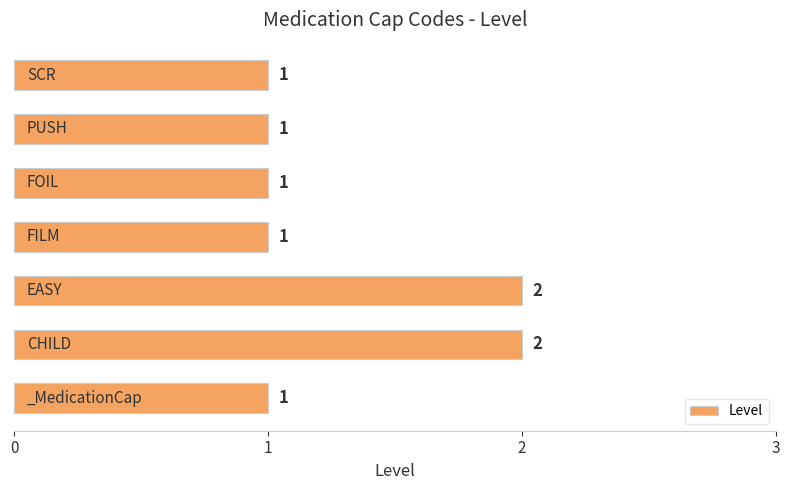

How many values are between 1 and 2?

7